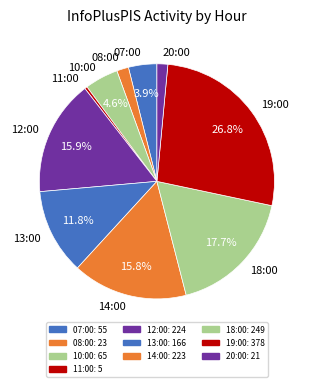

Count the number of slices in the pie.

10